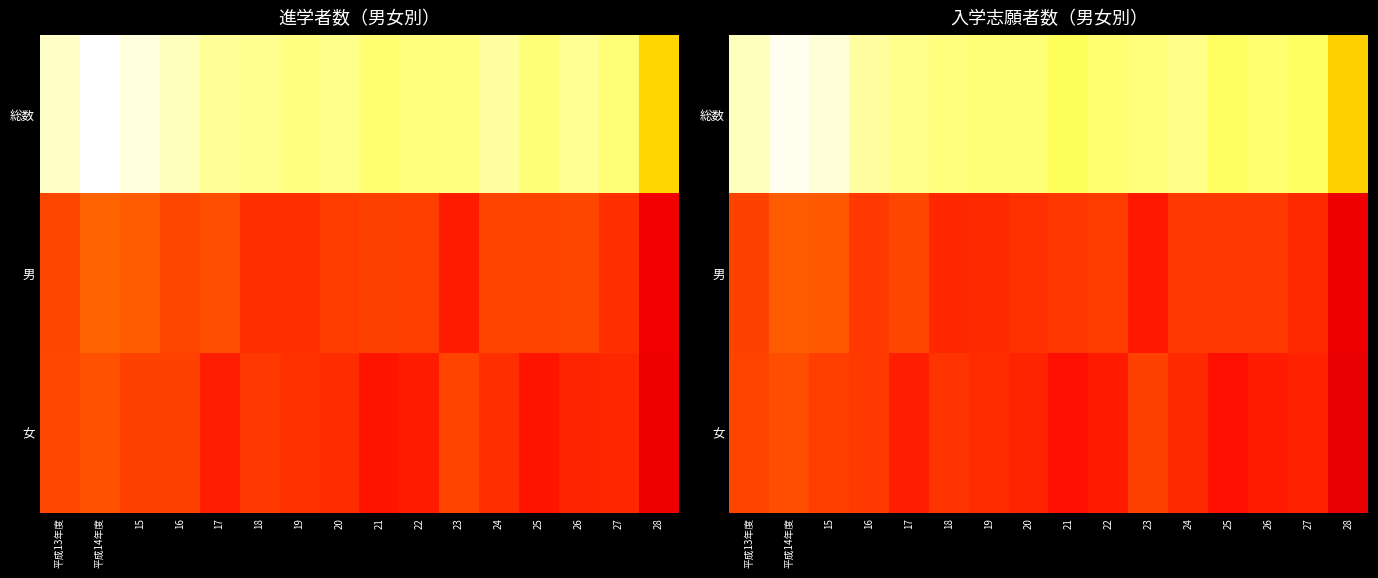

What is the spread (max minus min) of values at 26?

575